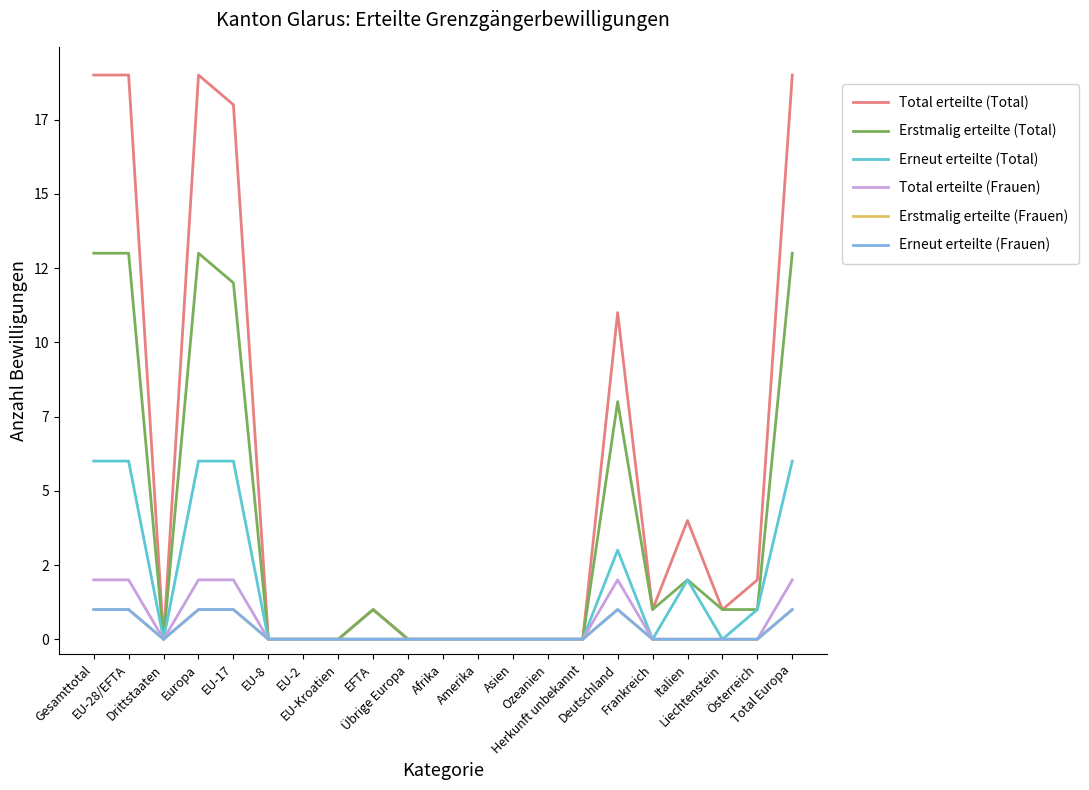

How many interior local valleys does the Erneut erteilte (Frauen) series have?

1